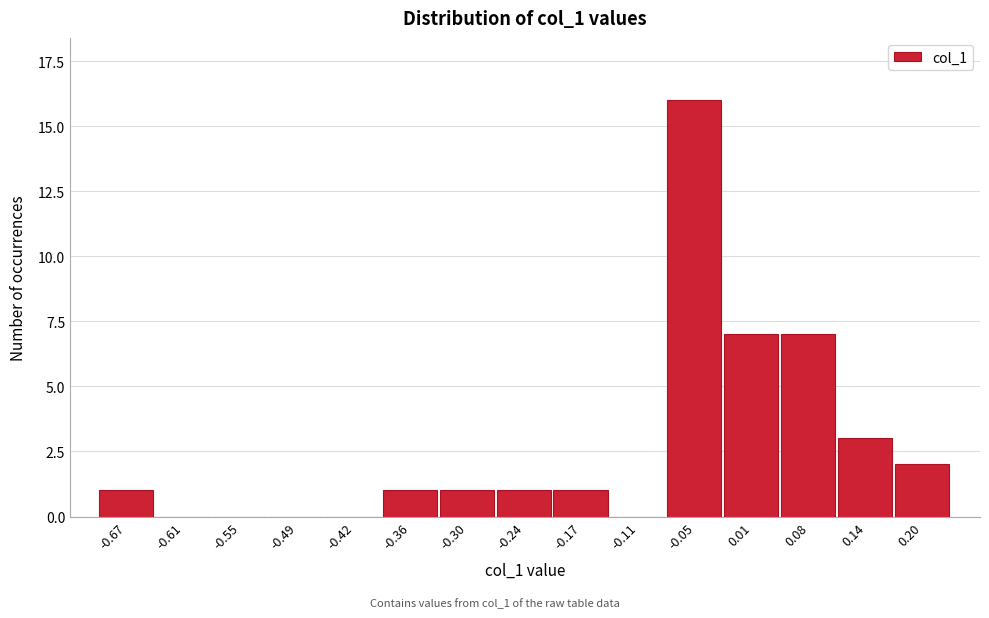

Reading right to left, transcribe all the data shown in this chart.

0.20=2	0.14=3	0.08=7	0.01=7	-0.05=16	-0.11=0	-0.17=1	-0.24=1	-0.30=1	-0.36=1	-0.42=0	-0.49=0	-0.55=0	-0.61=0	-0.67=1